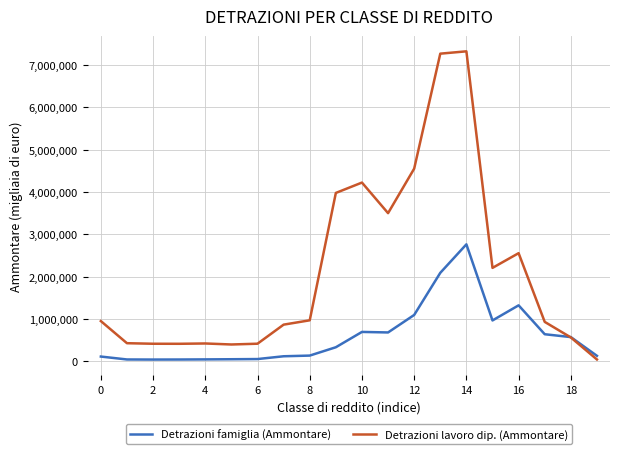

What is the highest value of the Detrazioni lavoro dip. (Ammontare) series?

7325265